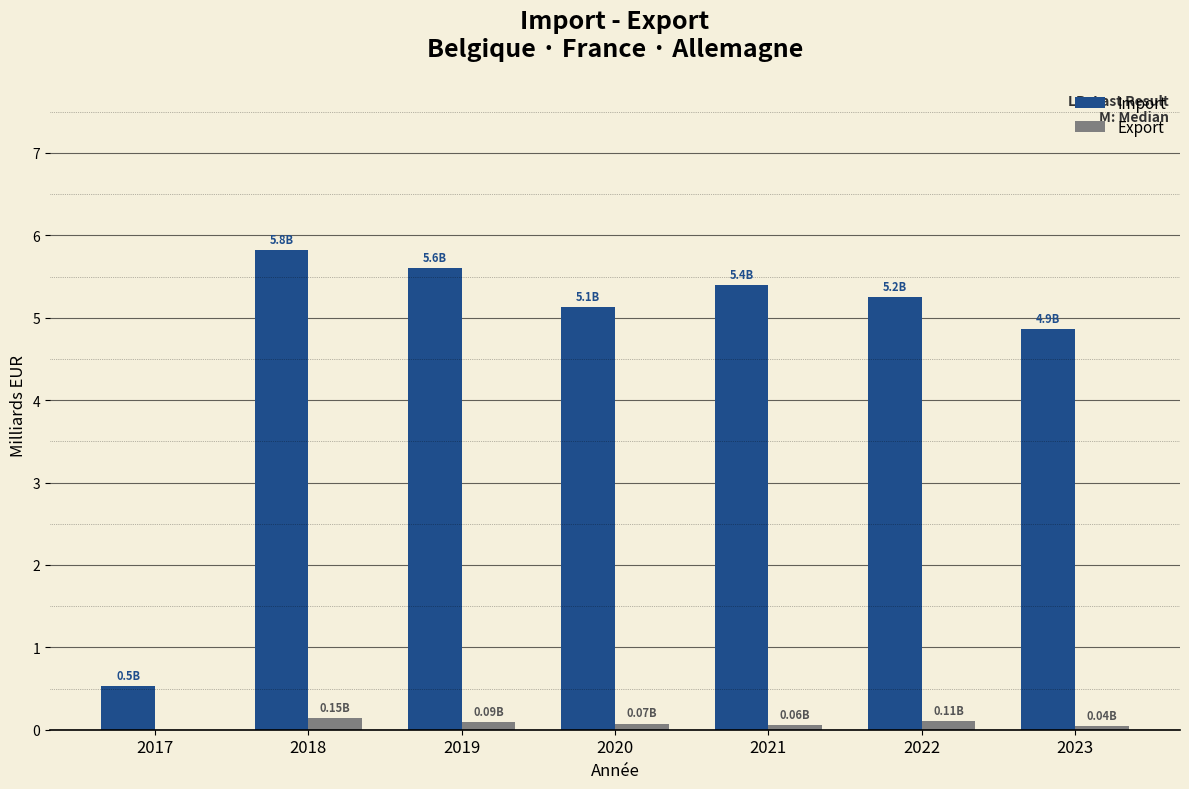

Which series has the largest total across all categories?

Import